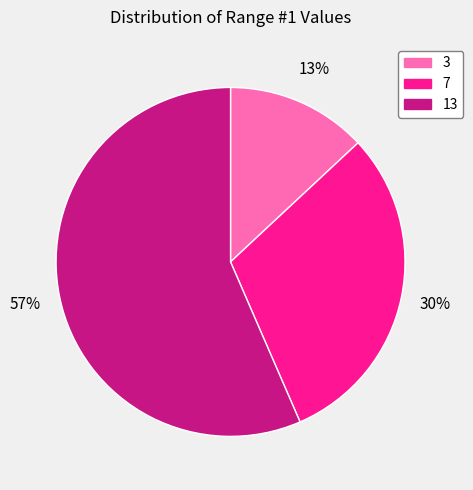

Does 13 represent more than half of the total?

Yes